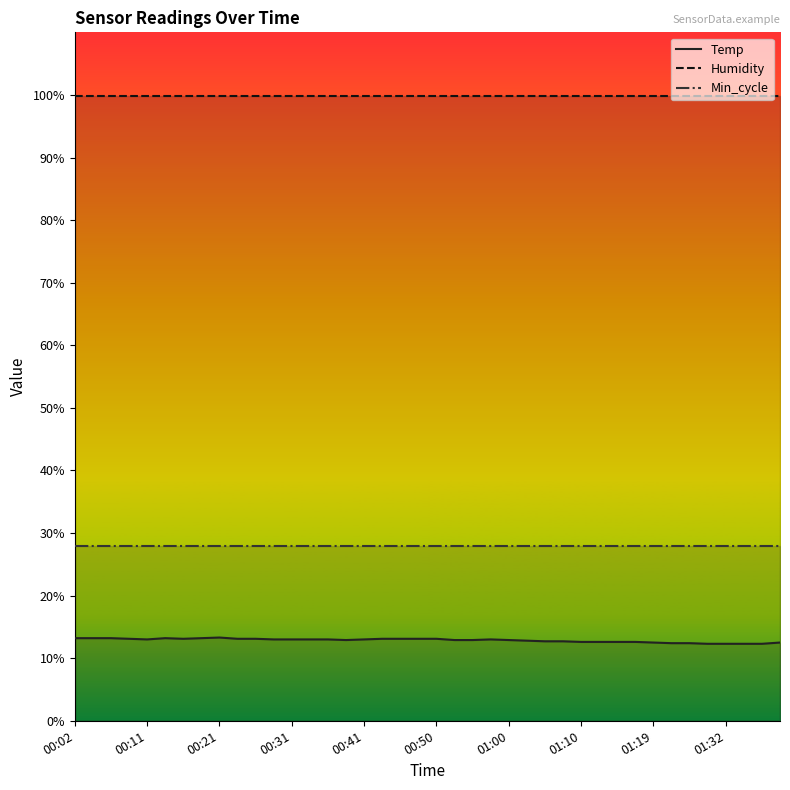

What is the value of the Temp point at the 16th from the left?

12.9